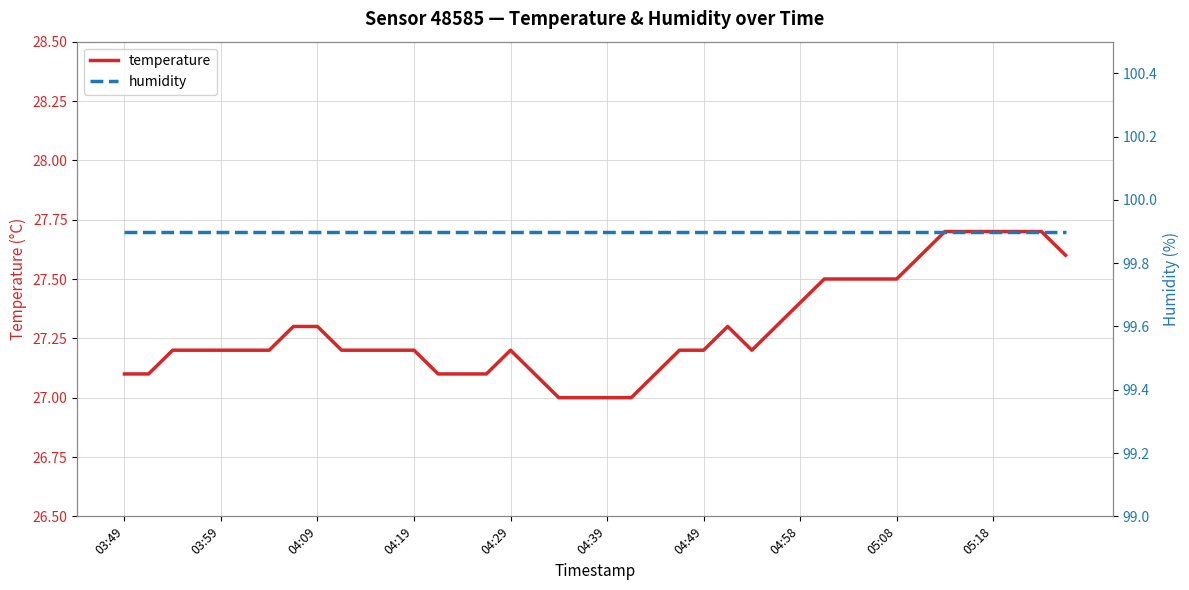

What is the sum of all temperature values?

1091.6